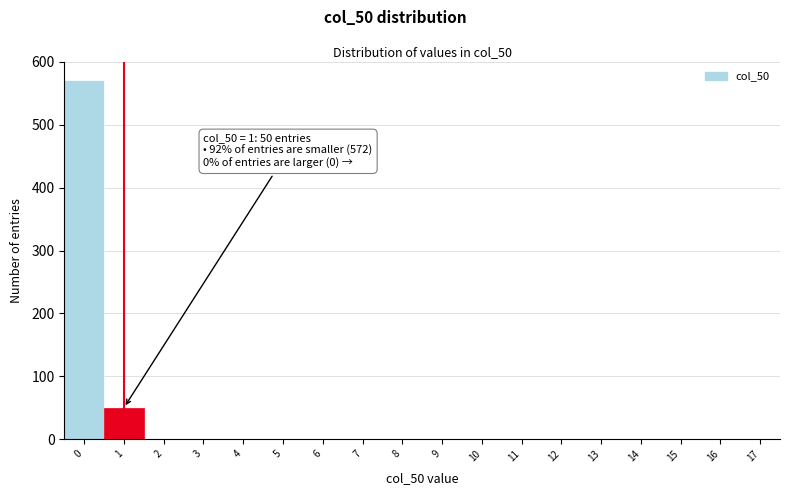

Reading left to right, what are all the values shown in this chart?

0=572	1=50	2=0	3=0	4=0	5=0	6=0	7=0	8=0	9=0	10=0	11=0	12=0	13=0	14=0	15=0	16=0	17=0